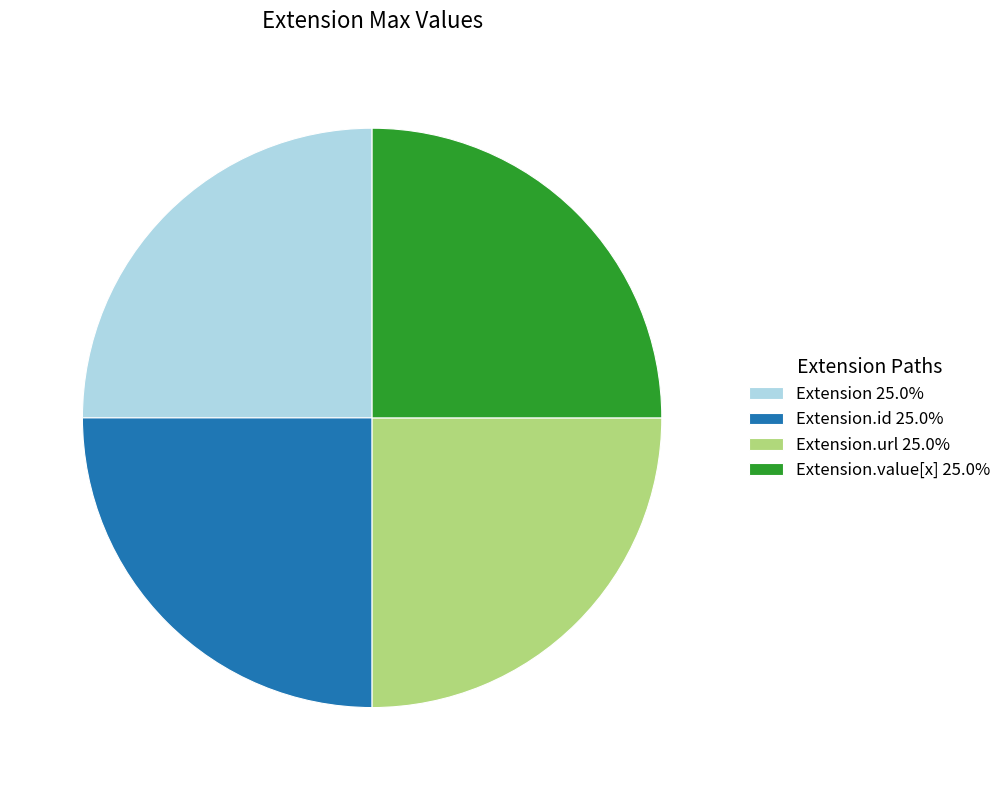

Approximately how many times larger is the value at Extension.id 25.0% compared to Extension.url 25.0%?

1.0